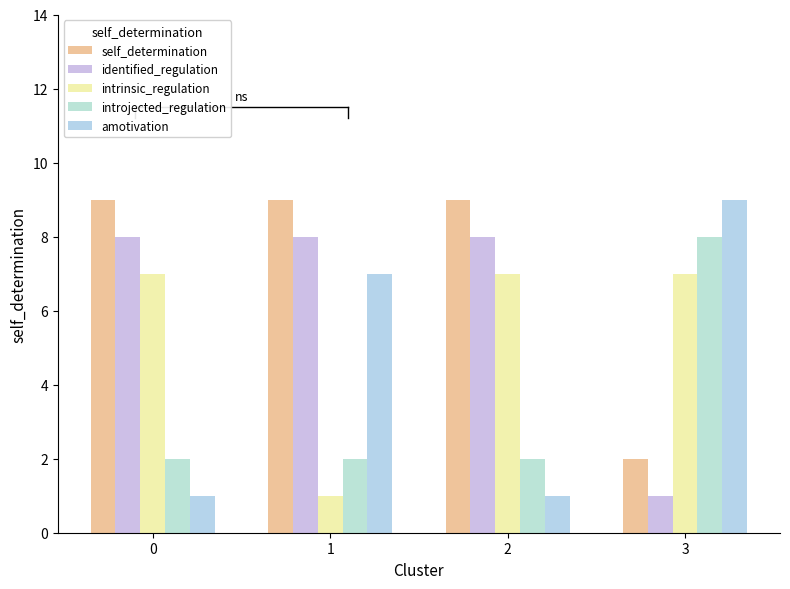

What is the average value of the identified_regulation series?

6